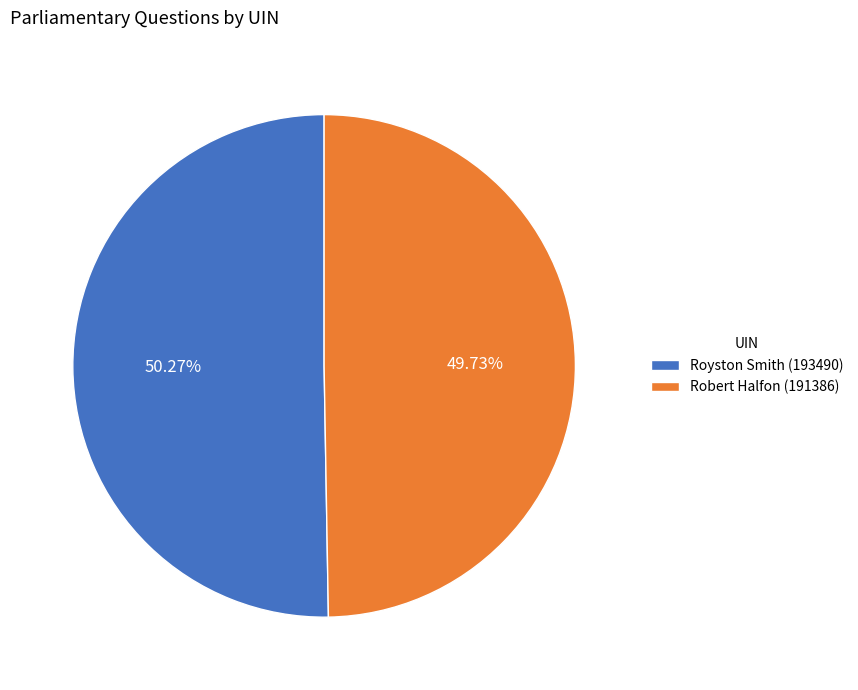

Approximately how many times larger is the value at Robert Halfon (191386) compared to Royston Smith (193490)?

1.0